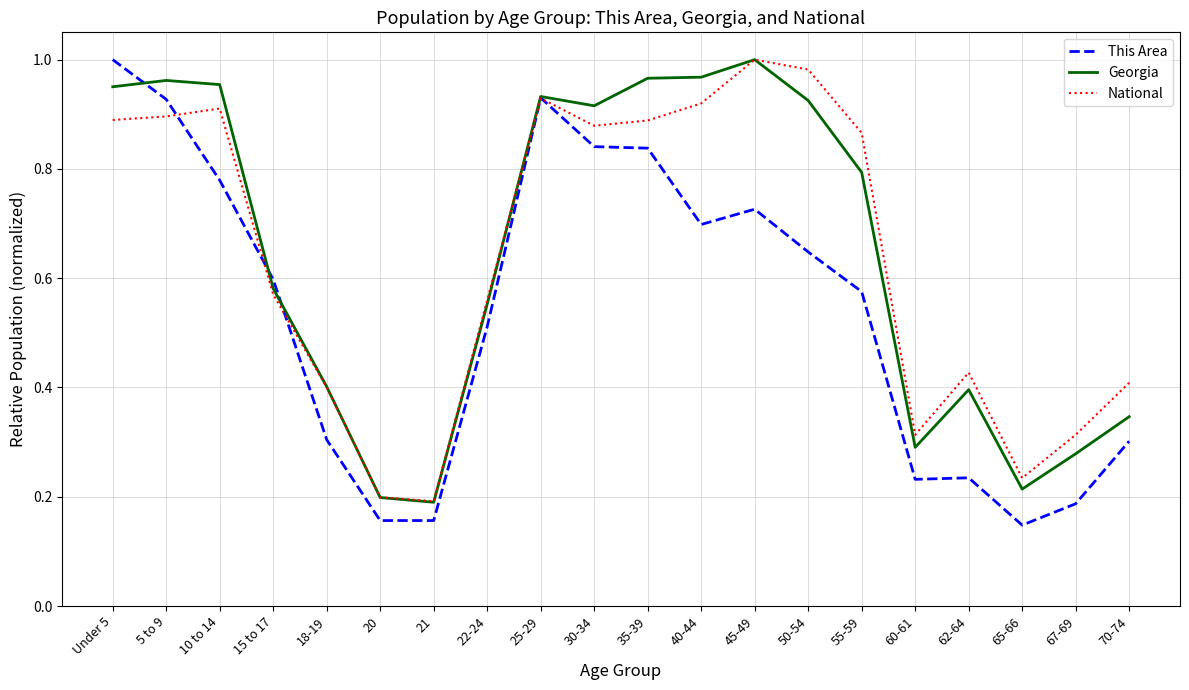

Which category has the highest value in the This Area series?

Under 5